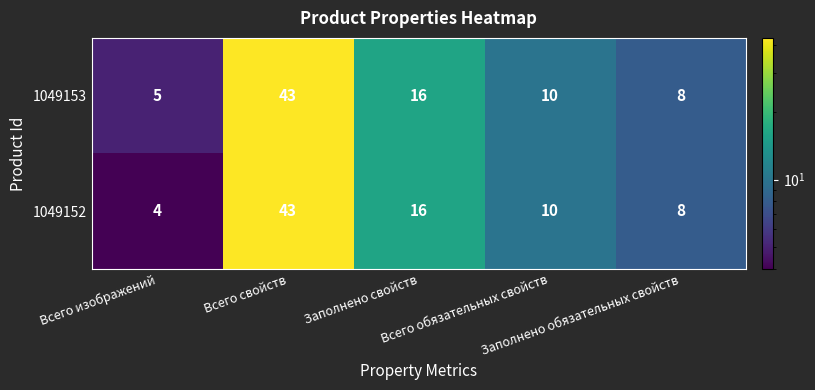

How many values in the 1049153 series are below 10?

2